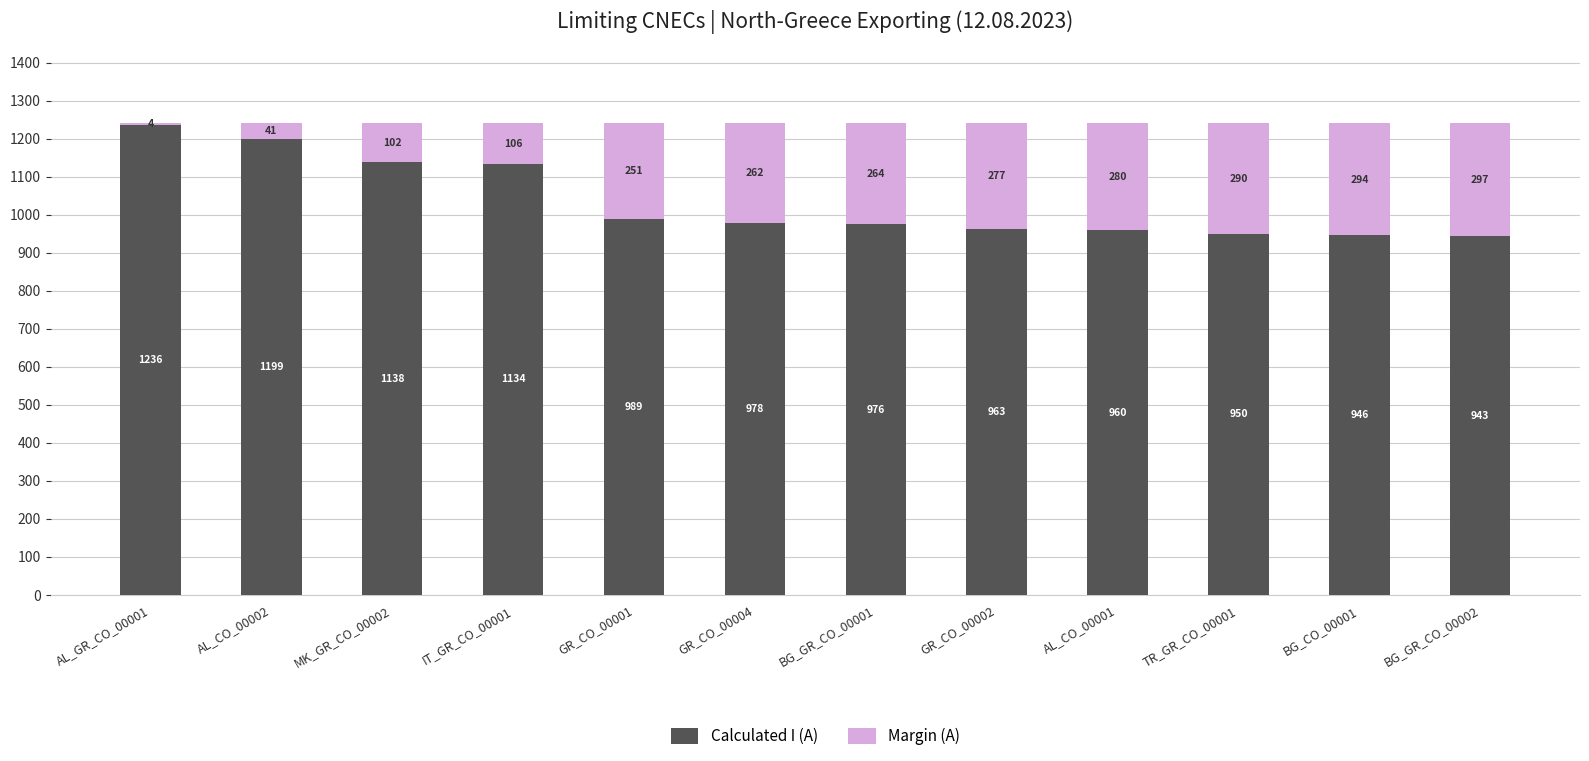

What is the sum of the Calculated I (A) values at BG_GR_CO_00001 and BG_GR_CO_00002?

1919